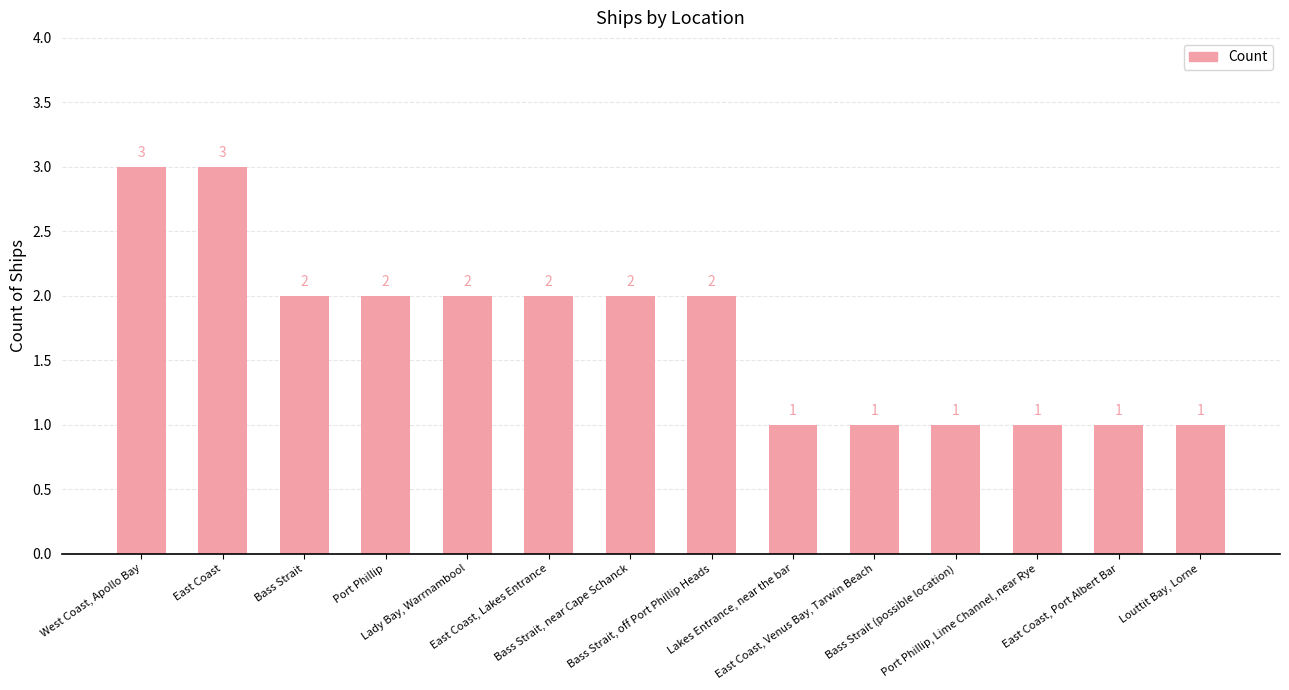

How many values are between 1 and 2?

12